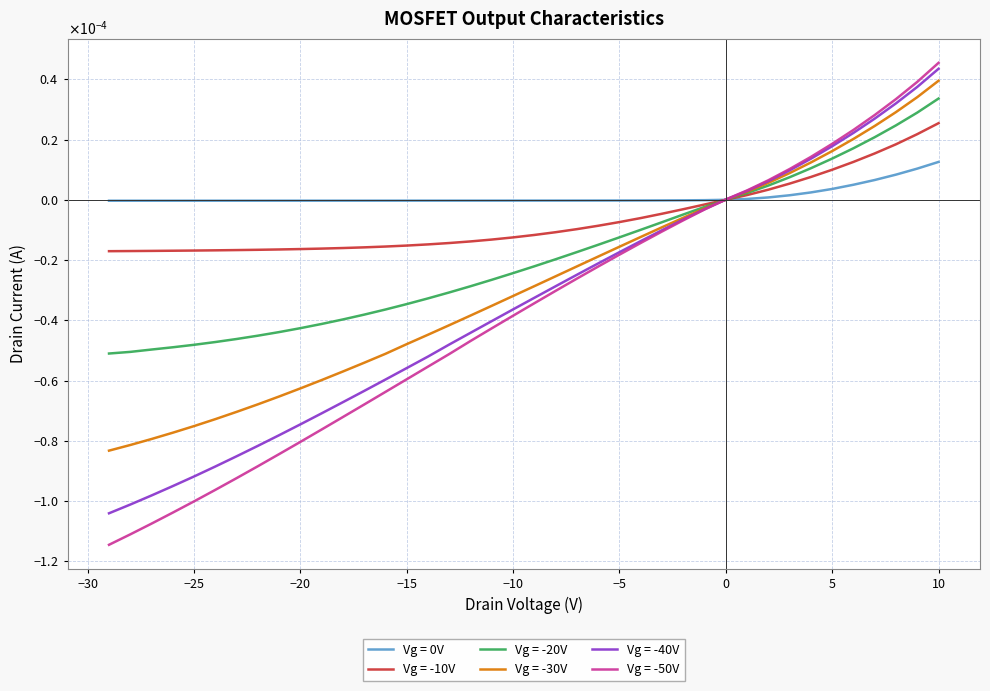

True or false: Vg = 0V and Vg = -10V cross at least once.

True